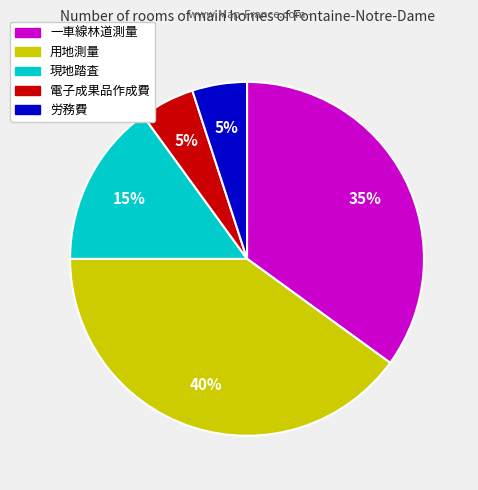

Combined, do 用地測量 and 一車線林道測量 account for over 50%?

Yes